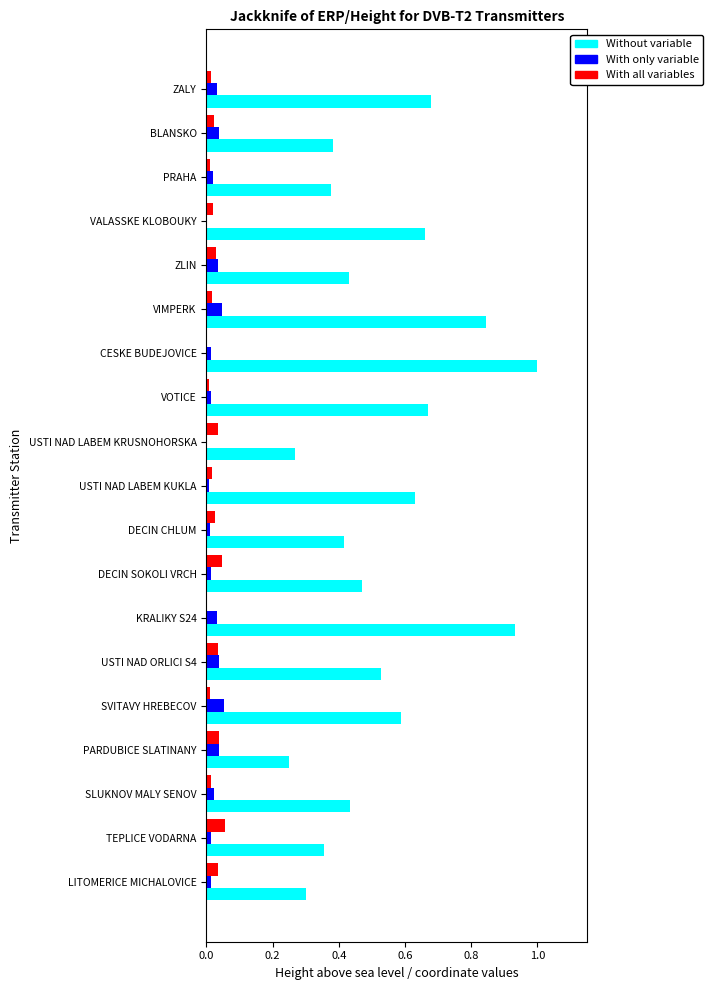

Which series has the largest total across all categories?

Without variable